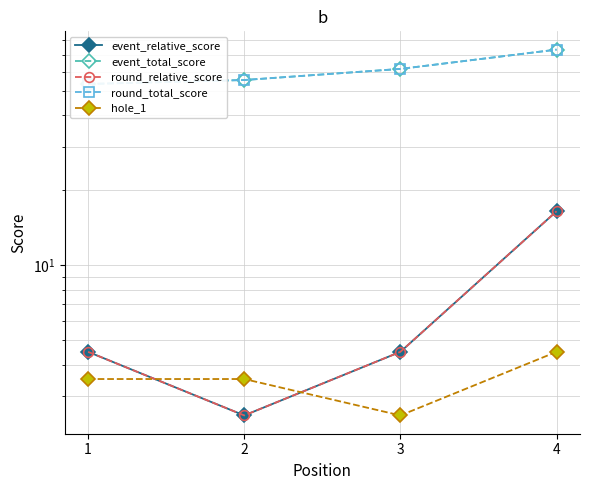

Rank the categories by round_total_score value from lowest to highest.

1, 2, 3, 4